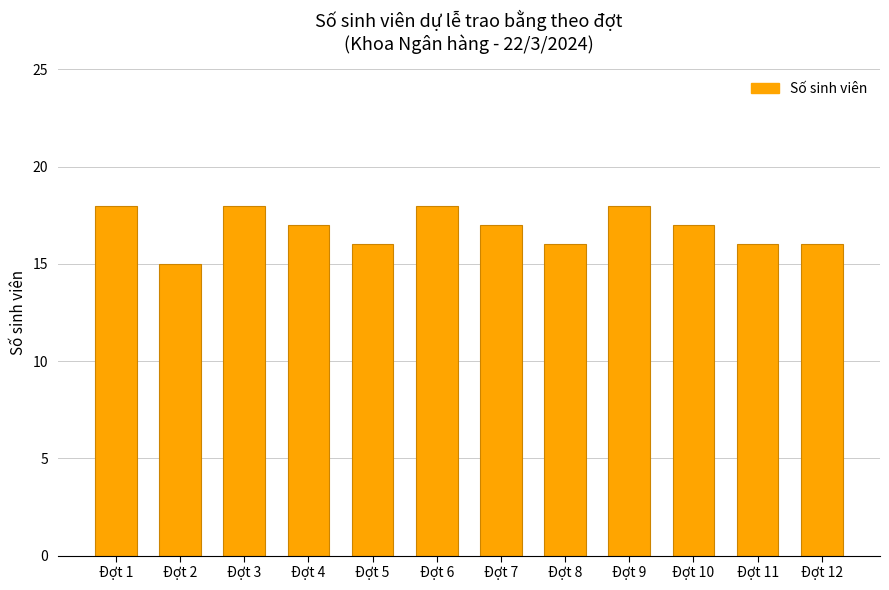

What is the greatest value displayed?

18